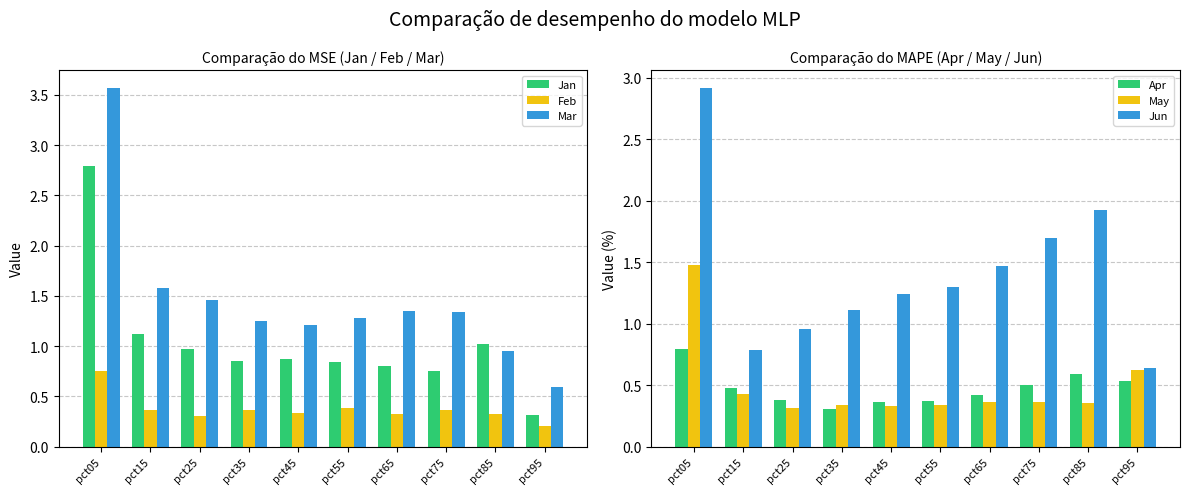

Is the value of May at pct25 greater than the value of Apr at pct15?

No